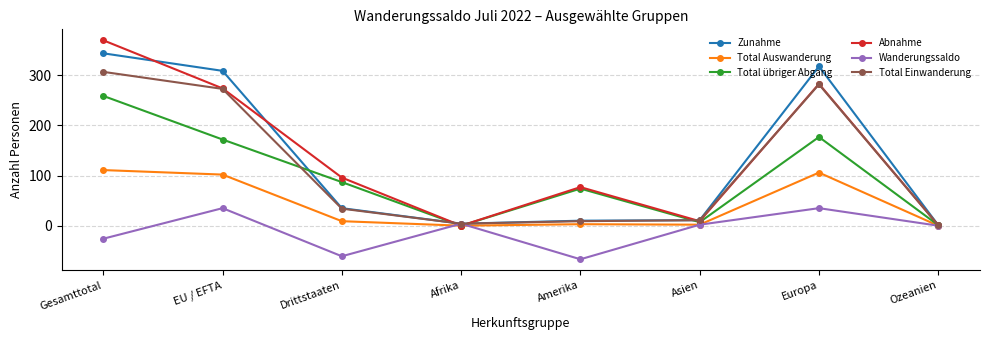

List the series in order of their peak value, highest first.

Abnahme, Zunahme, Total Einwanderung, Total übriger Abgang, Total Auswanderung, Wanderungssaldo